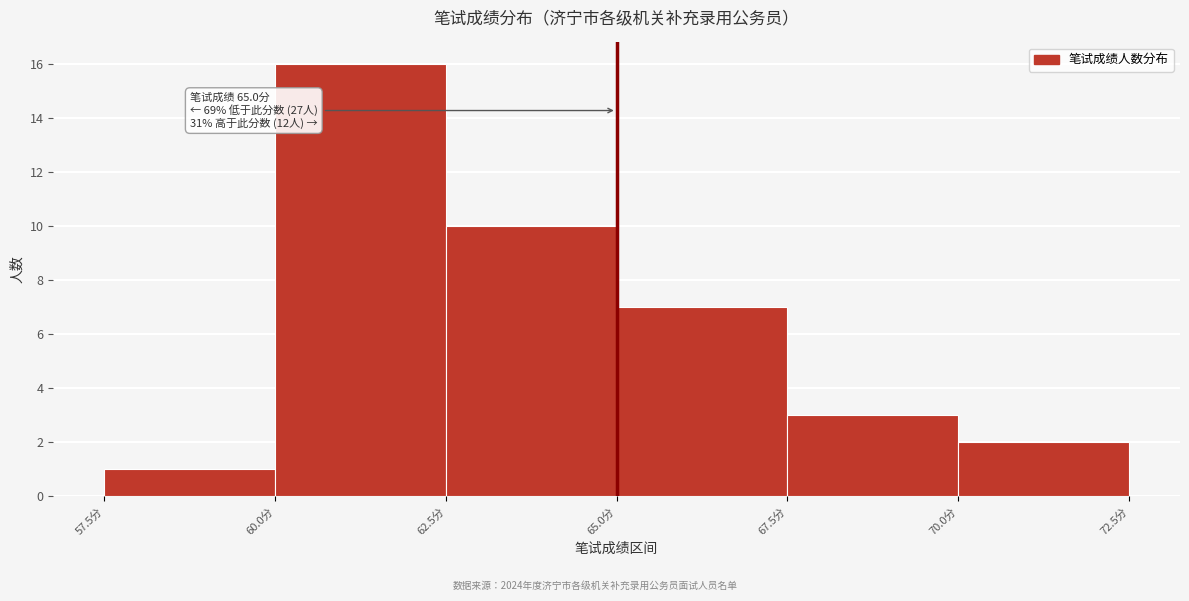

Over which range of the x-axis is the bar tallest?

60.0 to 62.5